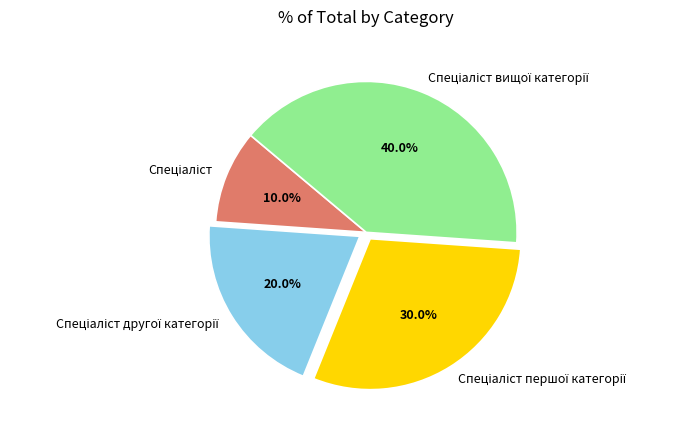

Is there a majority slice in this chart?

No